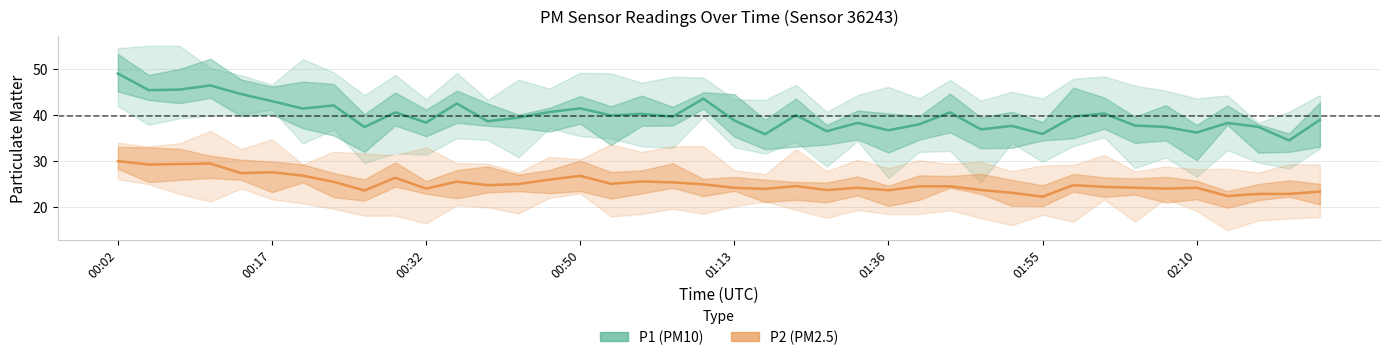

Reading right to left, extract all data points from this chart.

P1 (PM10): 39.0	34.5	37.5	38.3	36.2	37.4	37.7	40.3	39.7	35.9	37.6	36.9	40.6	38.0	36.7	38.3	36.5	40.0	35.9	38.8	43.5	39.6	40.2	39.9	41.5	40.6	39.5	38.6	42.5	38.4	40.6	37.4	42.1	41.4	43.0	44.5	46.4	45.5	45.4	49.0
P2 (PM2.5): 23.4	22.9	22.9	22.4	24.2	24.1	24.2	24.4	24.8	22.3	23.1	23.8	24.6	24.6	23.7	24.2	23.8	24.6	24.0	24.2	25.0	25.4	25.6	25.1	26.8	26.0	25.1	24.8	25.6	24.1	26.4	23.6	25.5	26.9	27.6	27.4	29.5	29.4	29.3	30.0